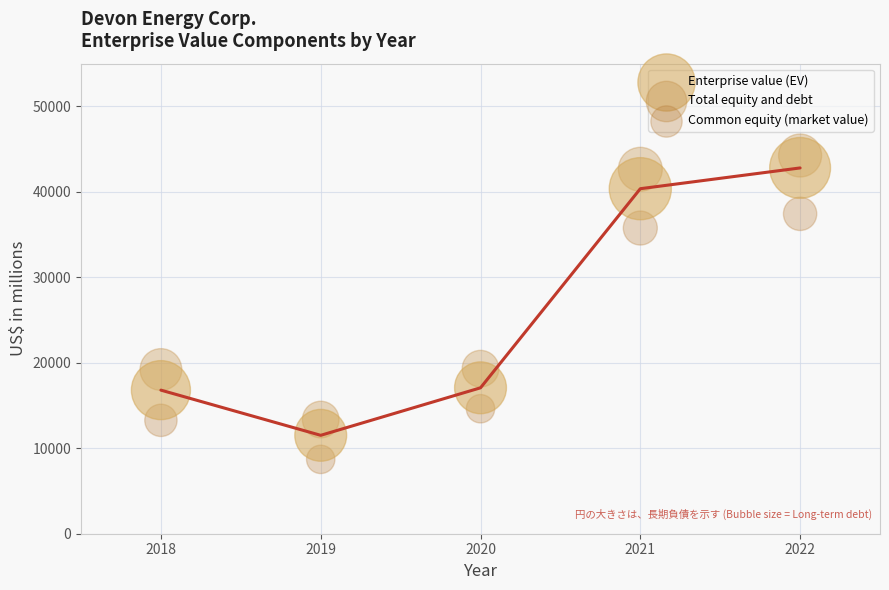

Which series reaches the maximum Y coordinate?

Total equity and debt